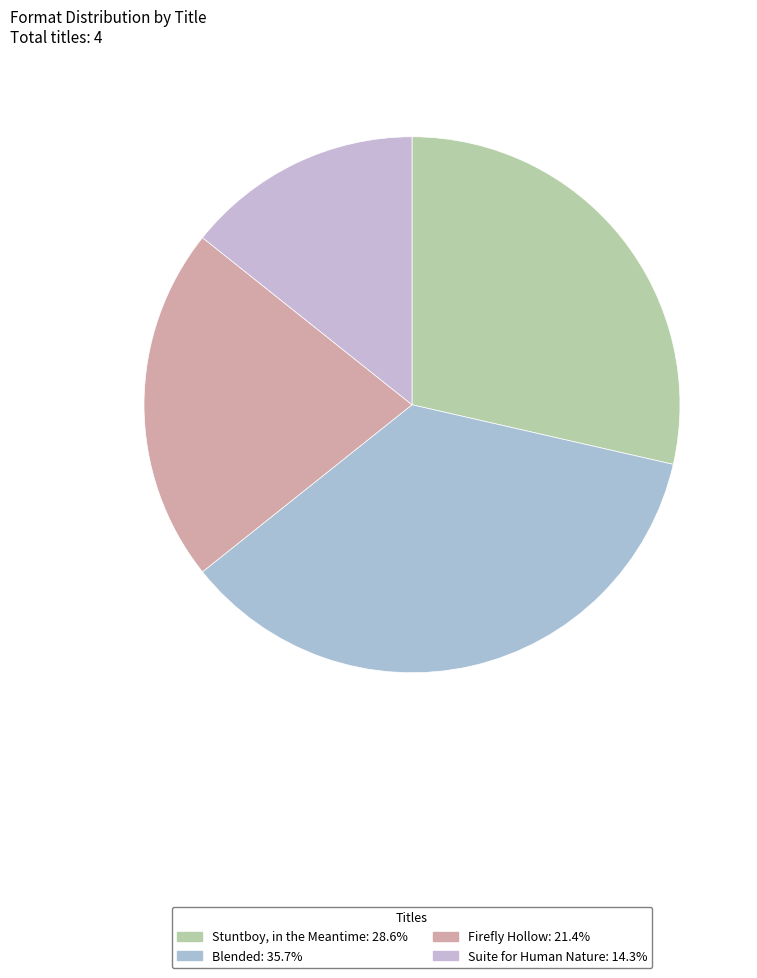

To the nearest percent, what is the average slice percentage?

25%